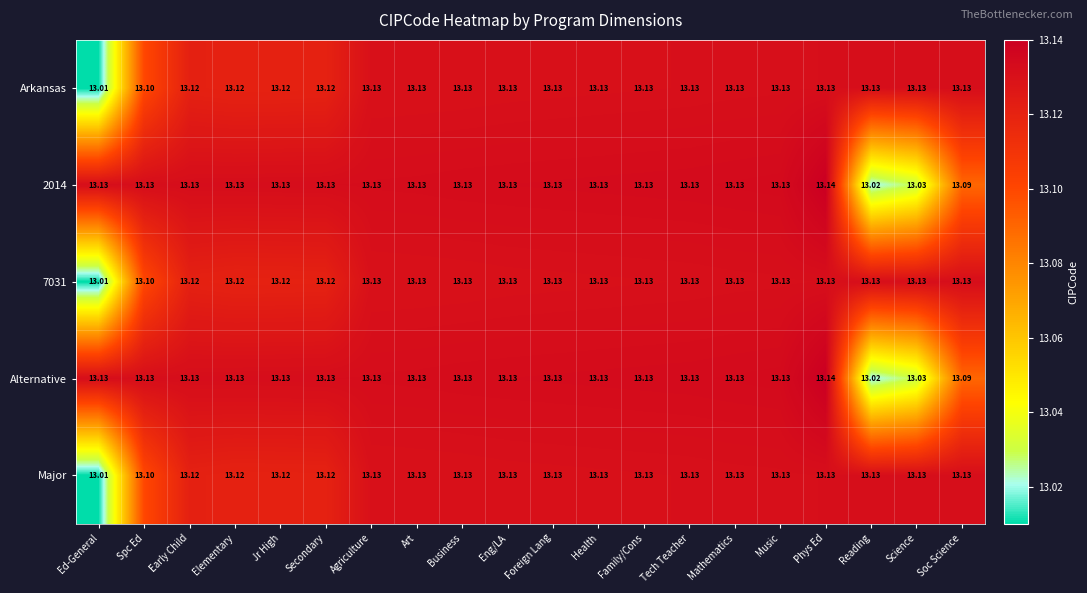

At which category is the sum across all series the highest?

Phys Ed